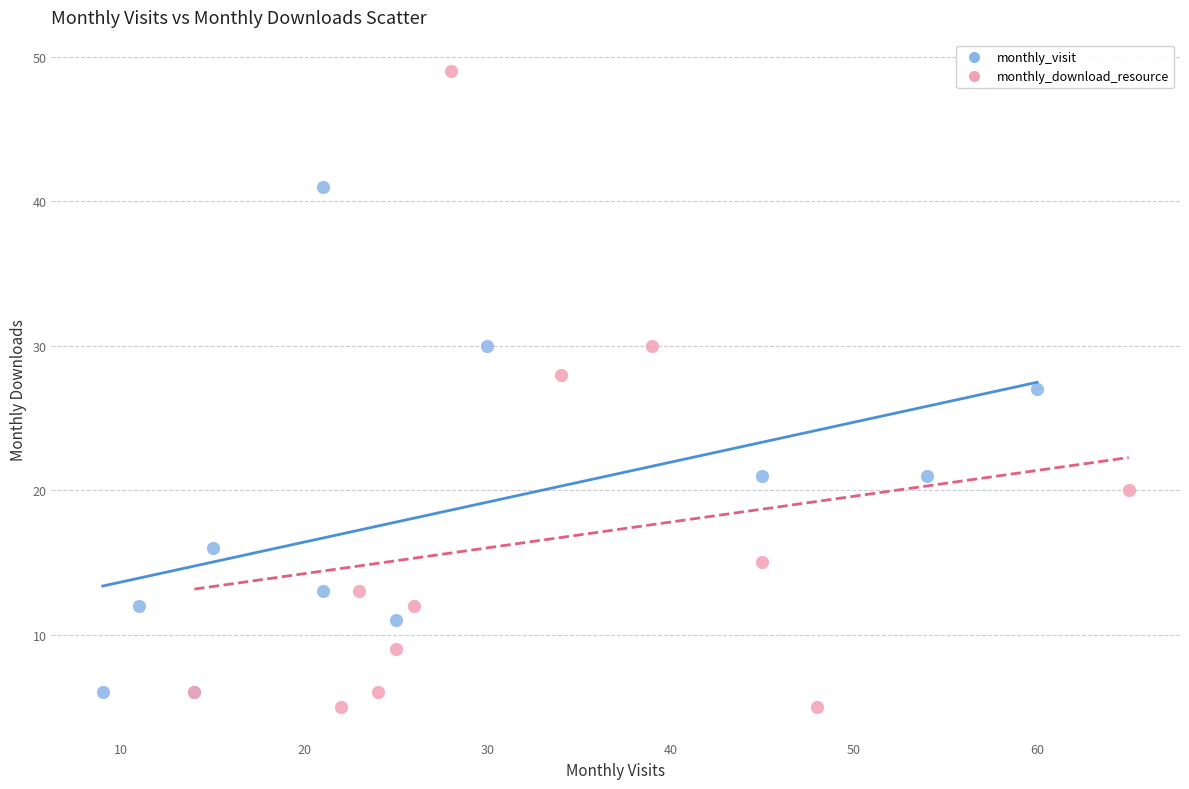

What are all the series names shown in the legend?

monthly_visit, monthly_download_resource